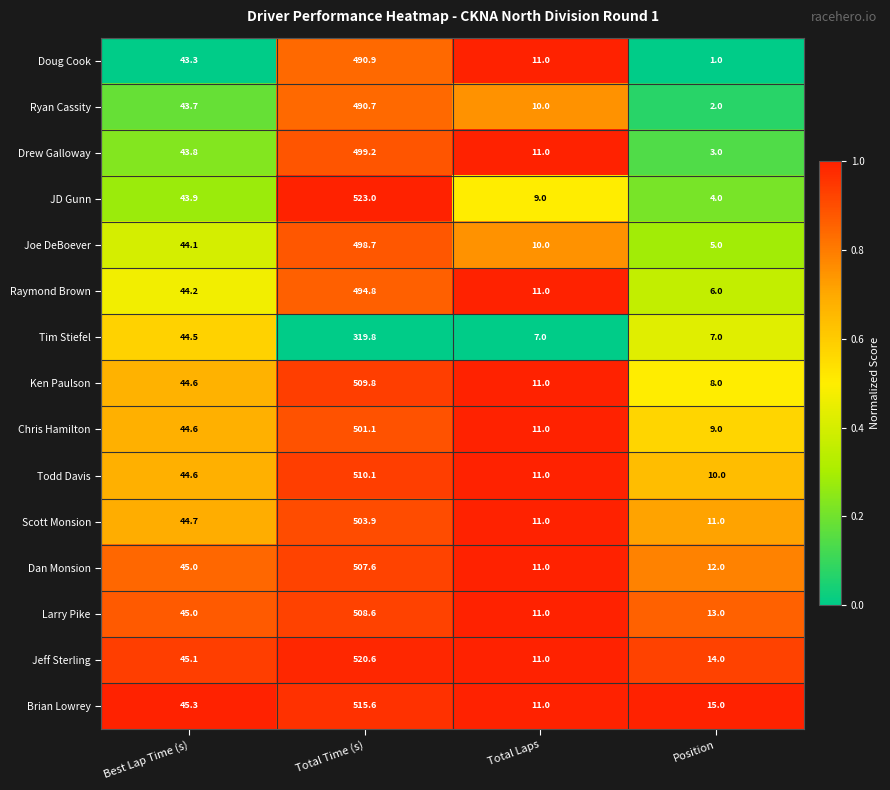

The value of Jeff Sterling at Total Laps is 18.8. True or false?

False